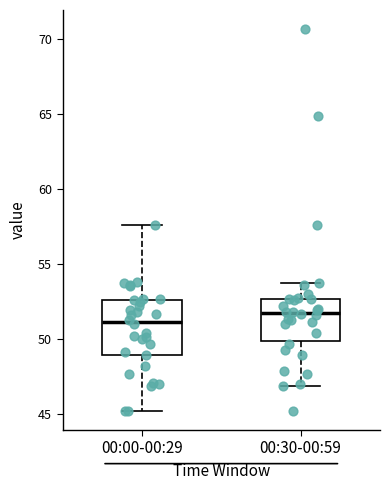

Reading left to right, transcribe this box plot: for each box, give where its median line is, the range the box spans, and where its two whiskers end, as read against the y-axis. The values are not printed on the chart, so give them approximately, as read against the axis.

00:00-00:29: median 51.0, box 49.0 to 52.5, whiskers 45.0 to 57.5
00:30-00:59: median 52.0, box 50.0 to 52.5, whiskers 47.0 to 54.0